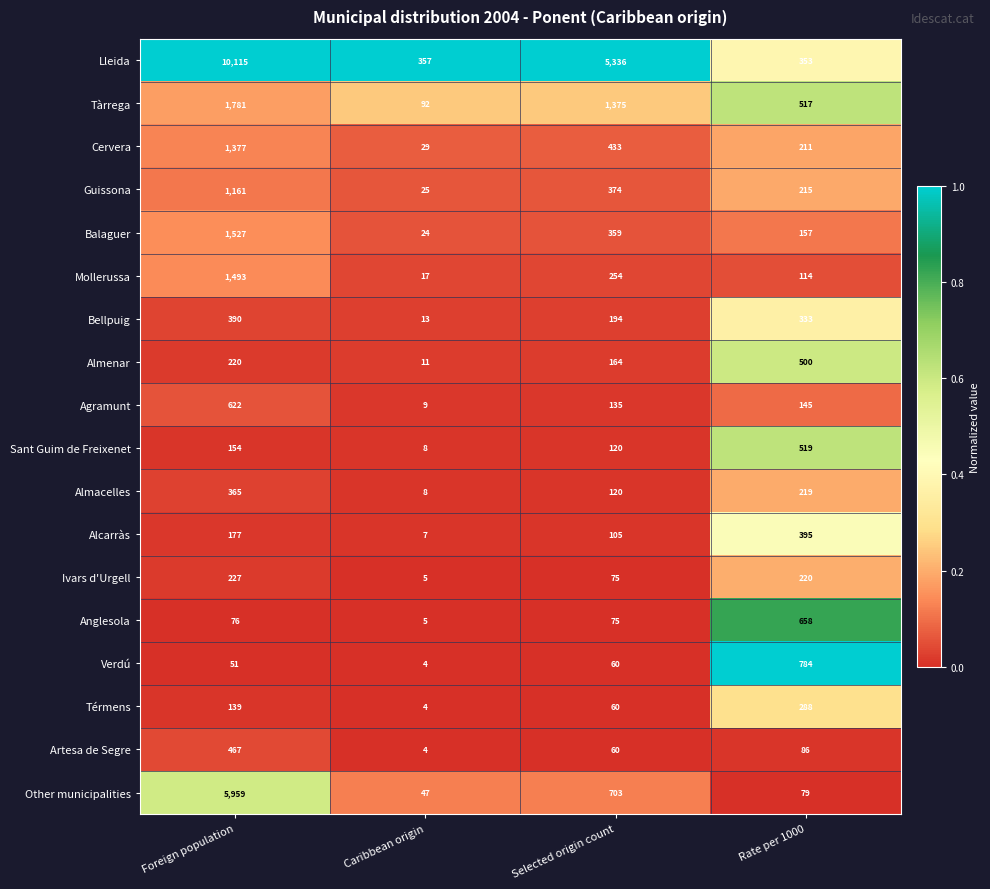

What is the total value across all series at Caribbean origin?

669